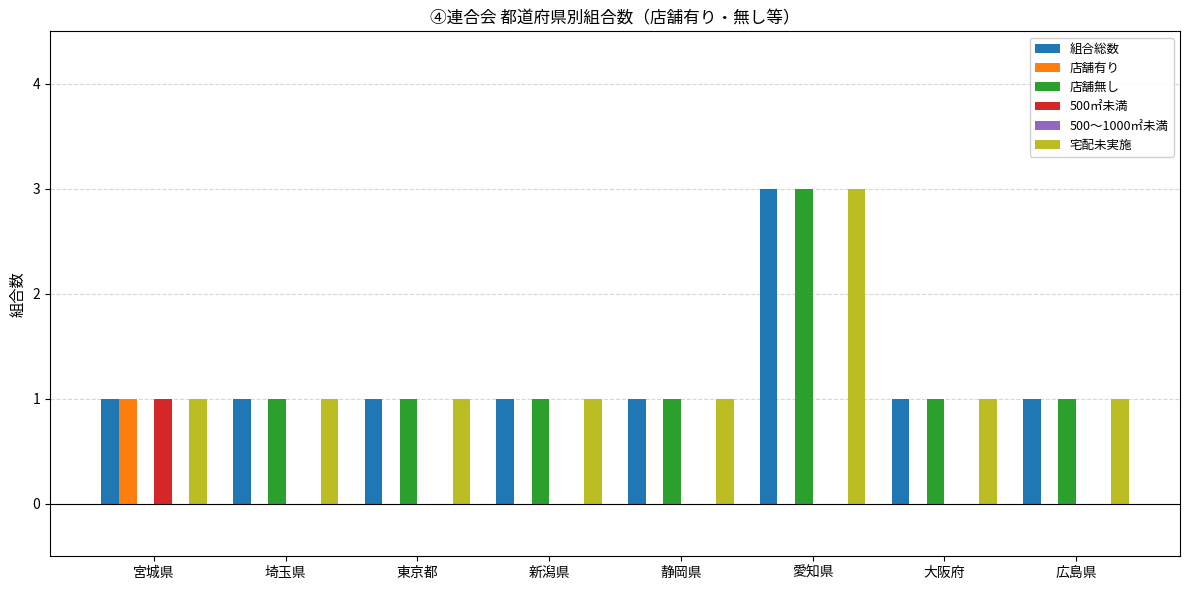

The 宅配未実施 series shows 1 at 静岡県. True or false?

True